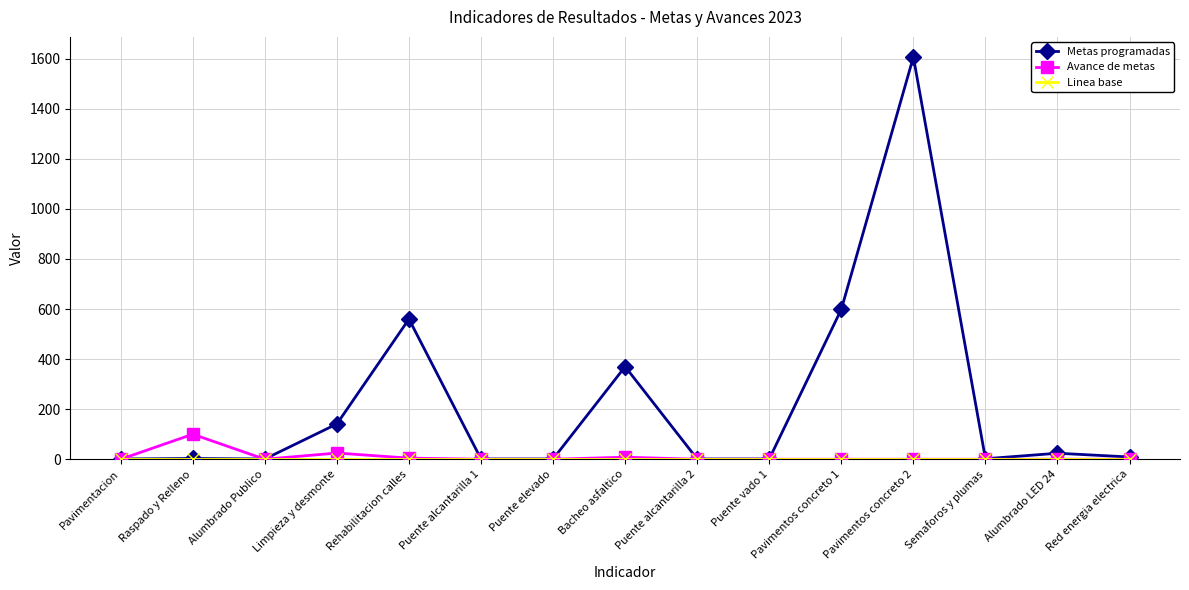

What is the sum of the Metas programadas values at Rehabilitacion calles and Red energia electrica?

569.0